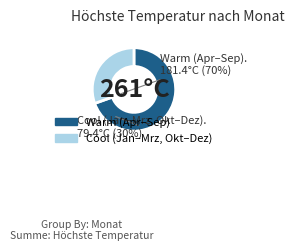

Is there any slice that represents more than half of the pie?

Yes